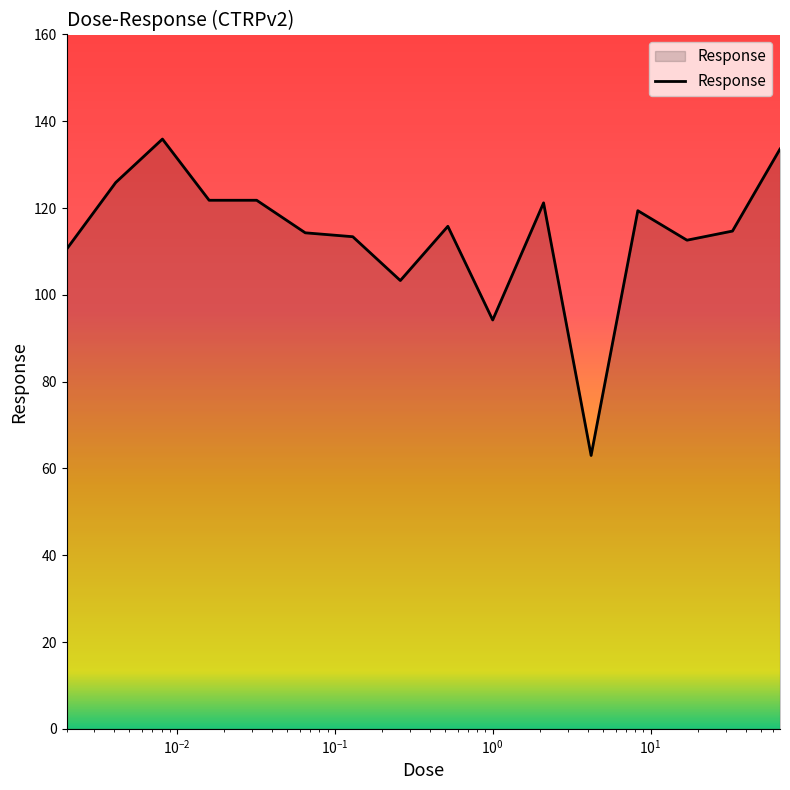

What is the maximum value shown in the chart?

135.9